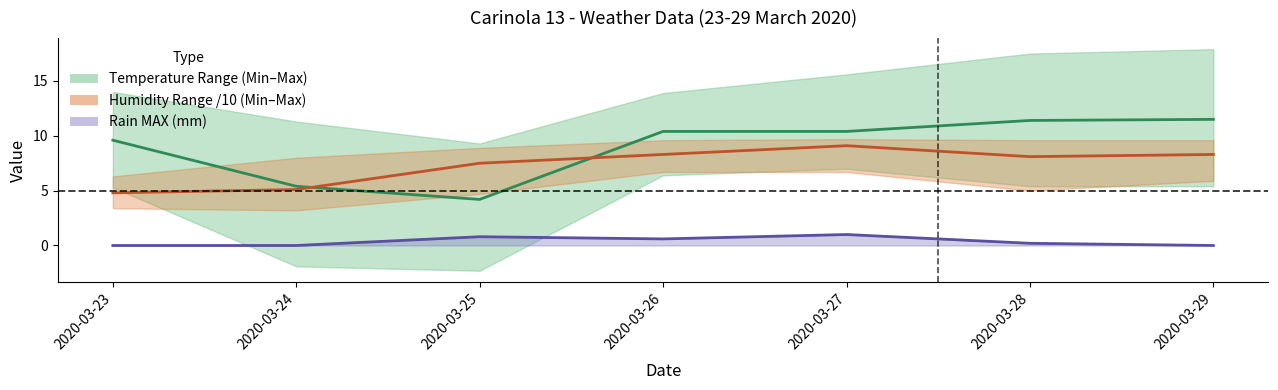

Reading left to right, list all the values displayed in this chart.

Temp MED: 2020-03-23=9.6	2020-03-24=5.4	2020-03-25=4.2	2020-03-26=10.4	2020-03-27=10.4	2020-03-28=11.4	2020-03-29=11.5
Humidity MED /10: 2020-03-23=4.8	2020-03-24=5.1	2020-03-25=7.5	2020-03-26=8.3	2020-03-27=9.1	2020-03-28=8.1	2020-03-29=8.3
Rain MAX line: 2020-03-23=0.0	2020-03-24=0.0	2020-03-25=0.8	2020-03-26=0.6	2020-03-27=1.0	2020-03-28=0.2	2020-03-29=0.0